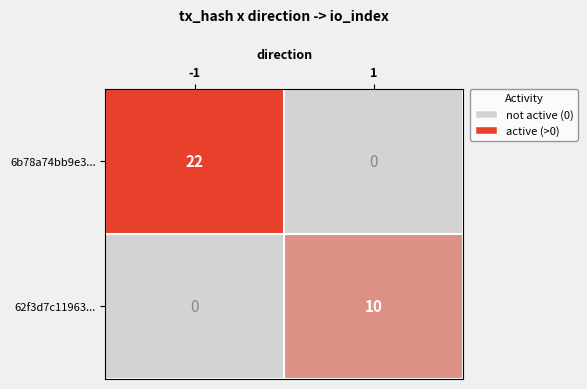

Which series has the largest total across all categories?

6b78a74bb9e3...